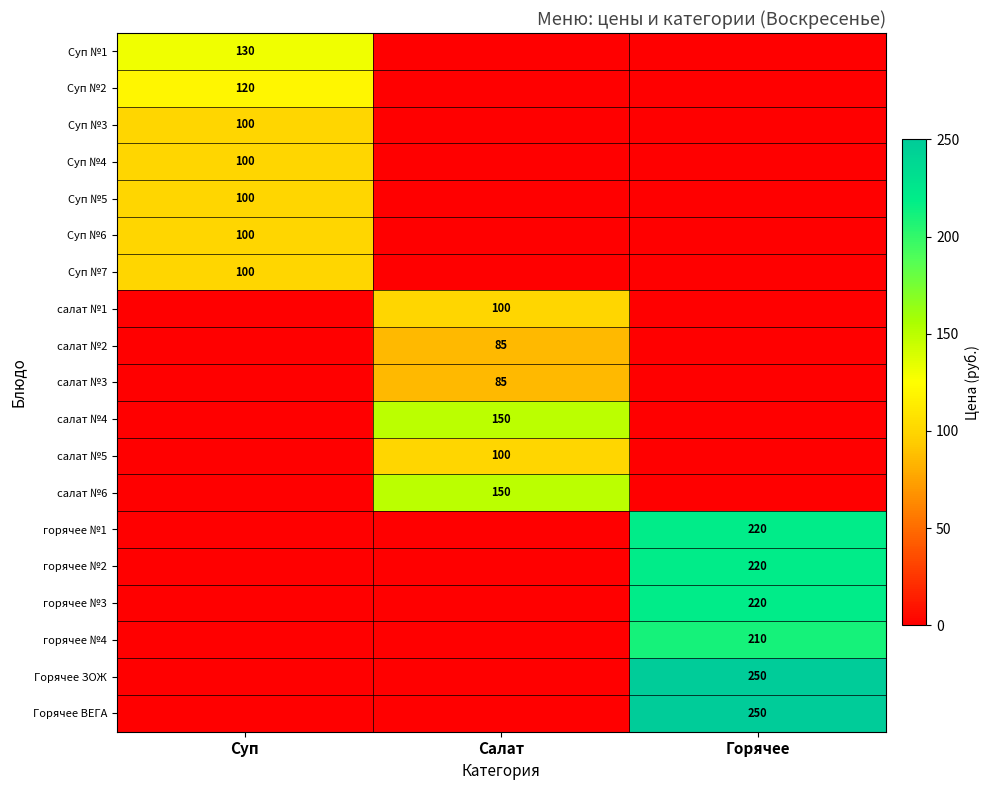

The салат №1 series shows 37 at Салат. True or false?

False